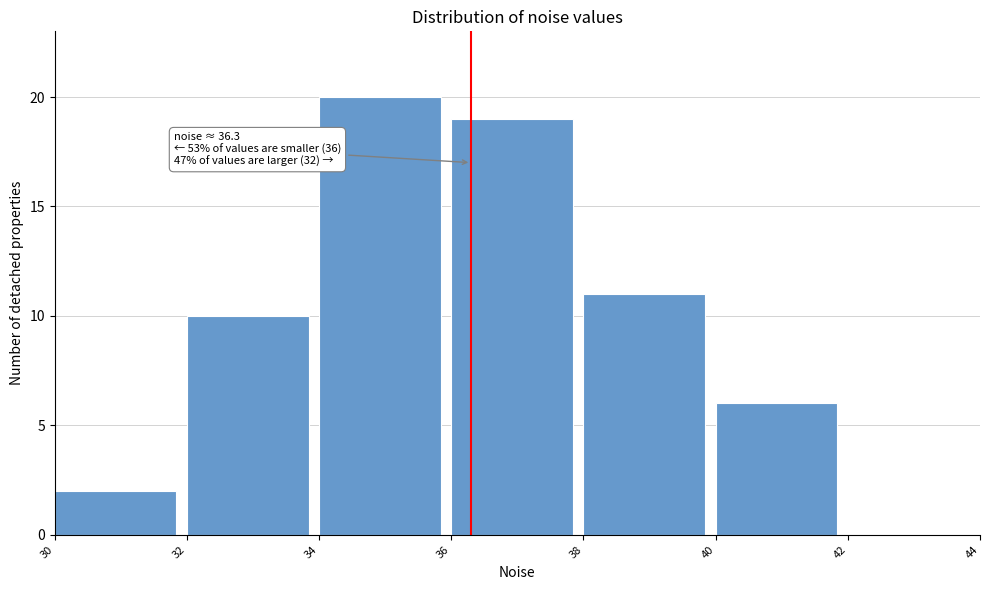

Over which range of the x-axis is the bar tallest?

34 to 36